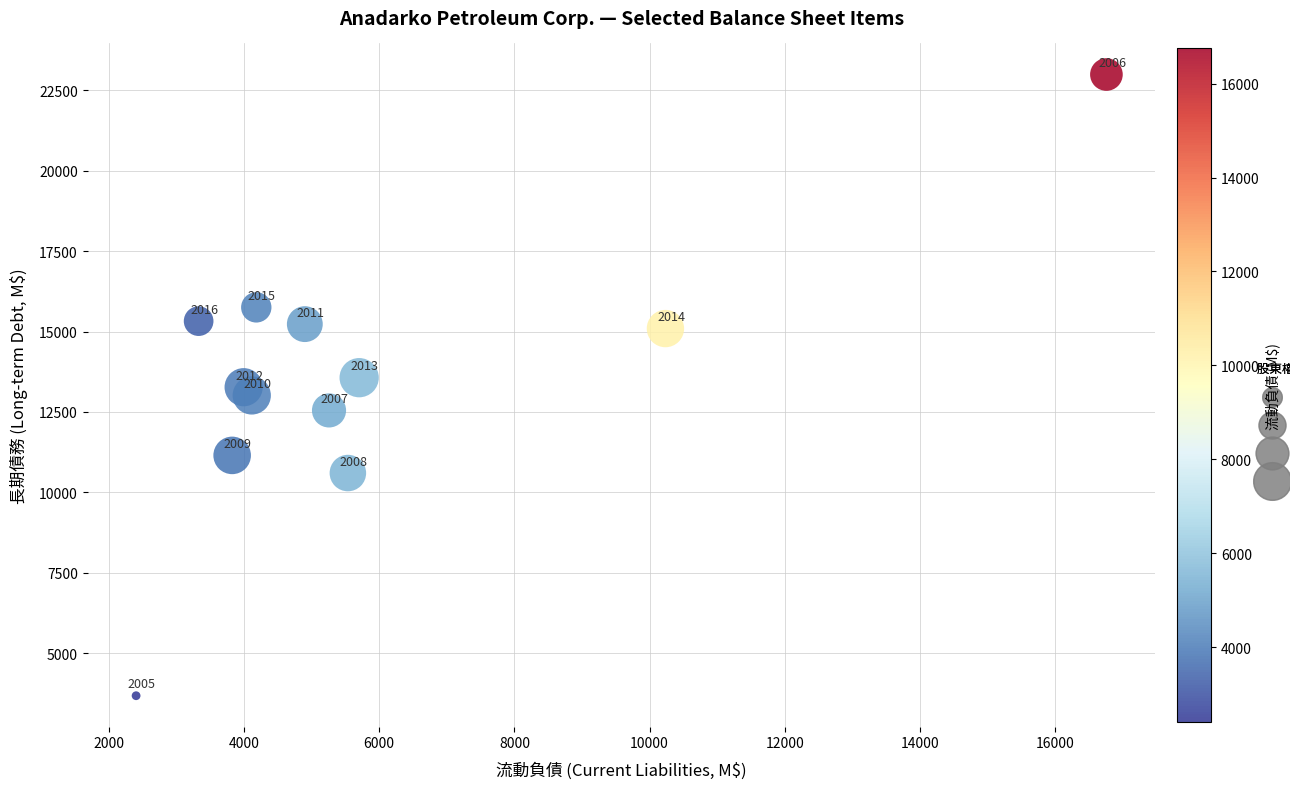

What Y value in the scatter plot is closest to 13334?

13269